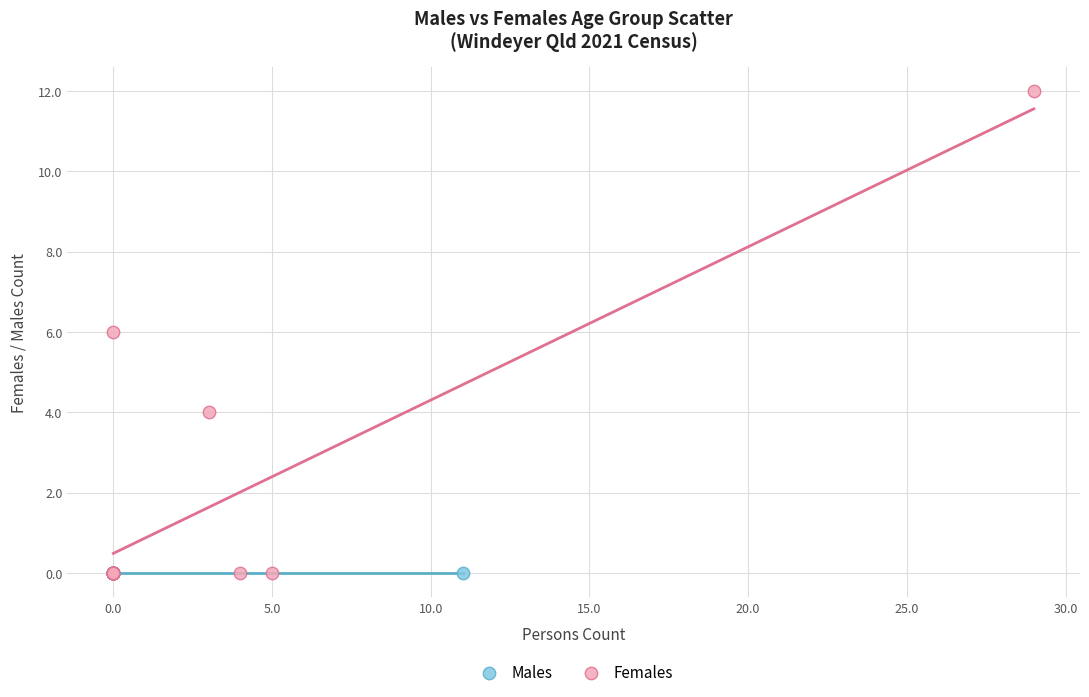

Which series reaches the maximum Y coordinate?

Females